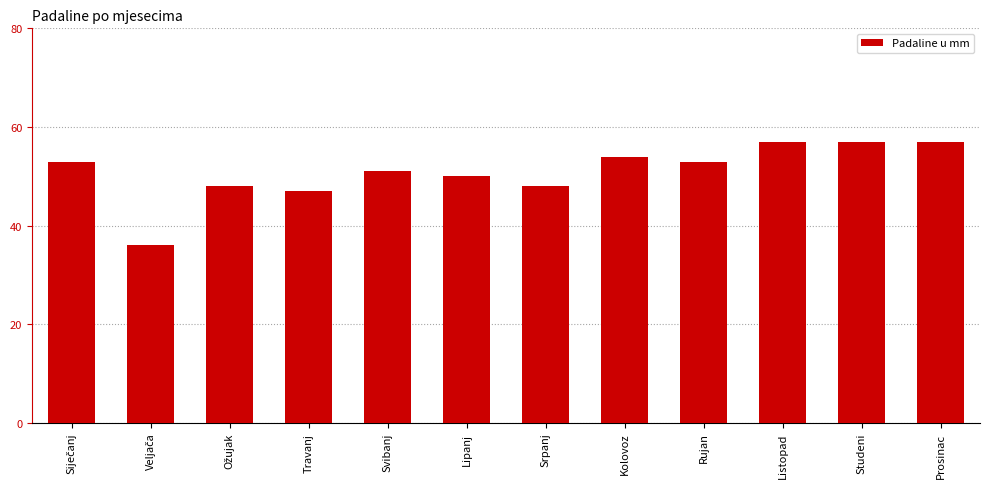

What is the value of the 7th bar from the left?

48